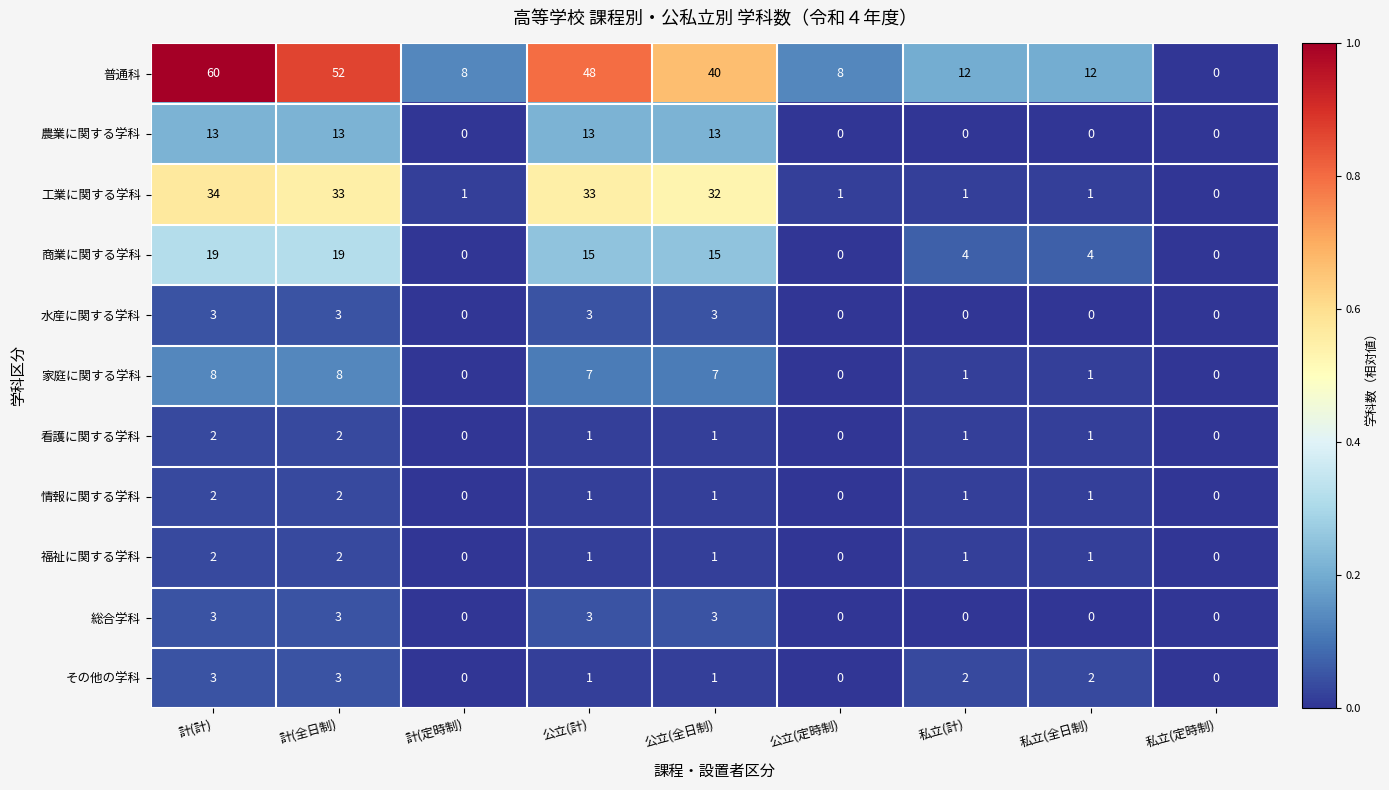

Count the number of data series in this chart.

11